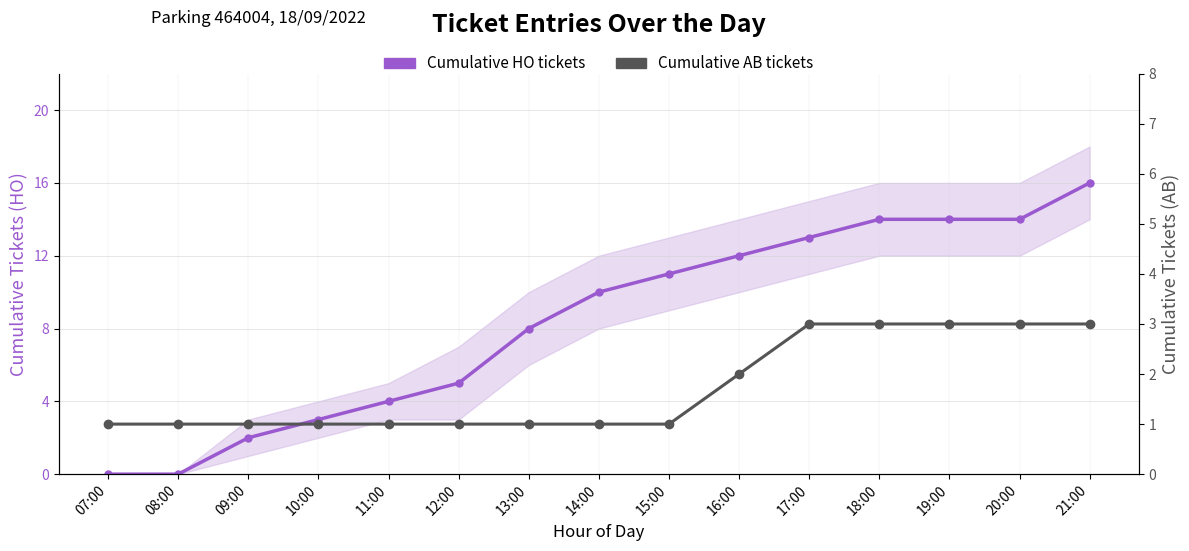

What is the sum of all Cumulative HO tickets values?

126